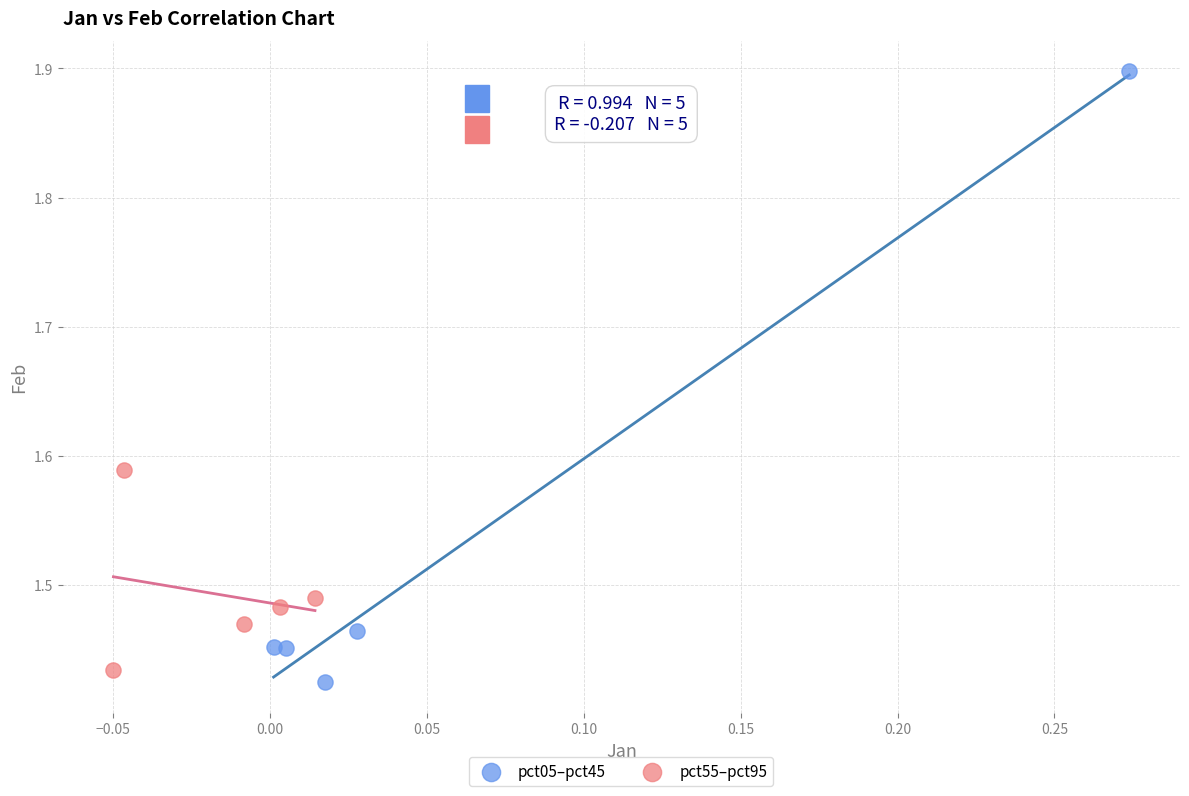

Which series reaches the maximum Y coordinate?

pct05–pct45